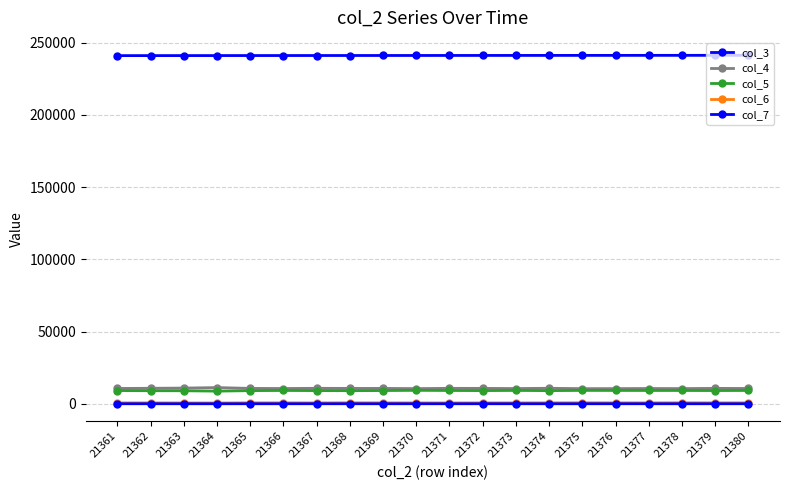

Count the number of categories in the chart.

20